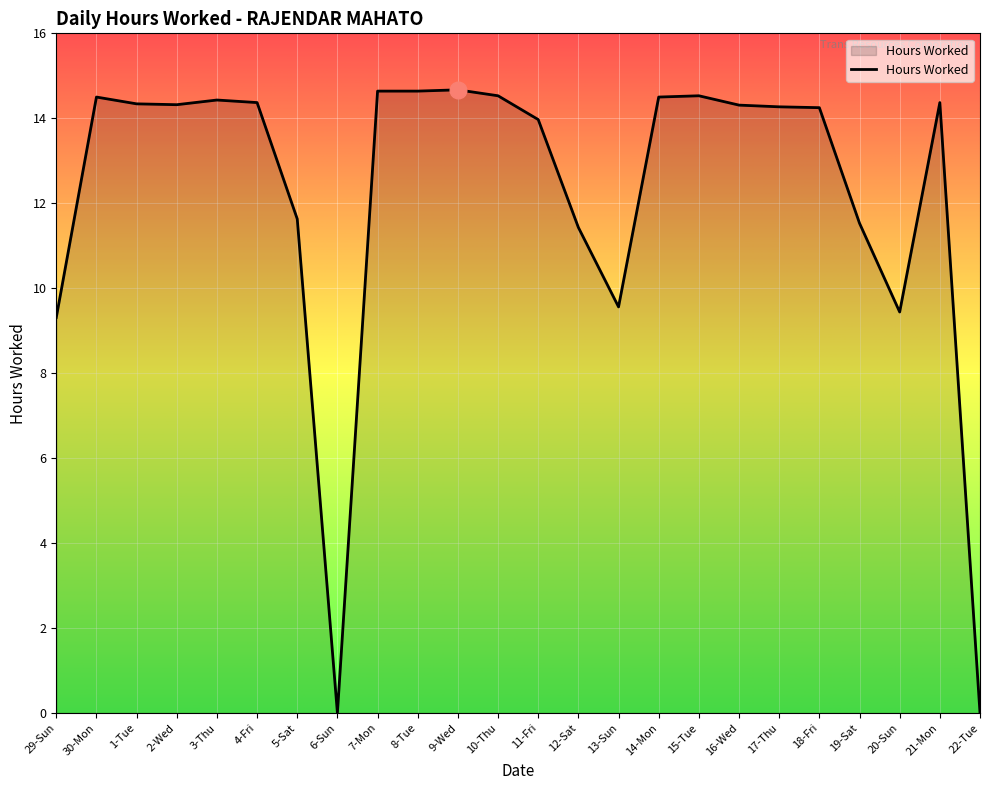

What is the greatest value displayed?

14.7